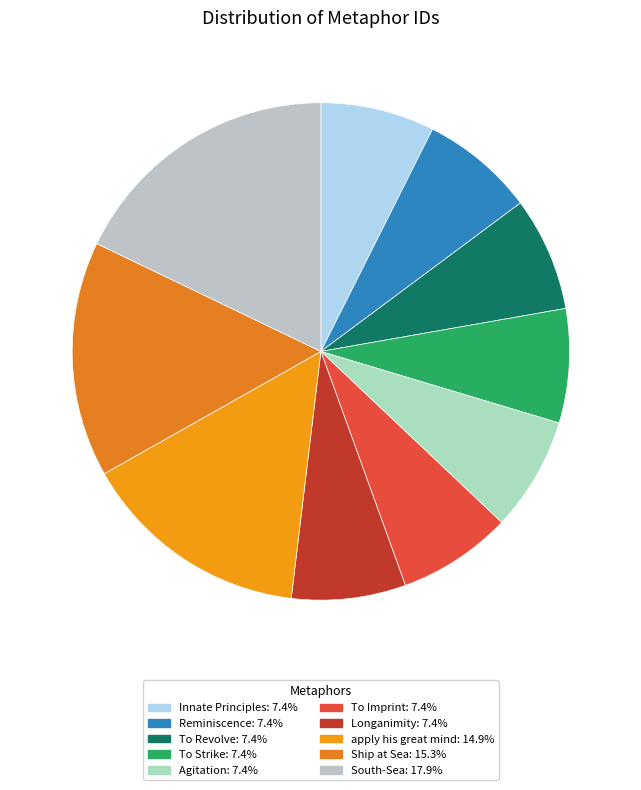

To the nearest percent, what is the average slice percentage?

10%